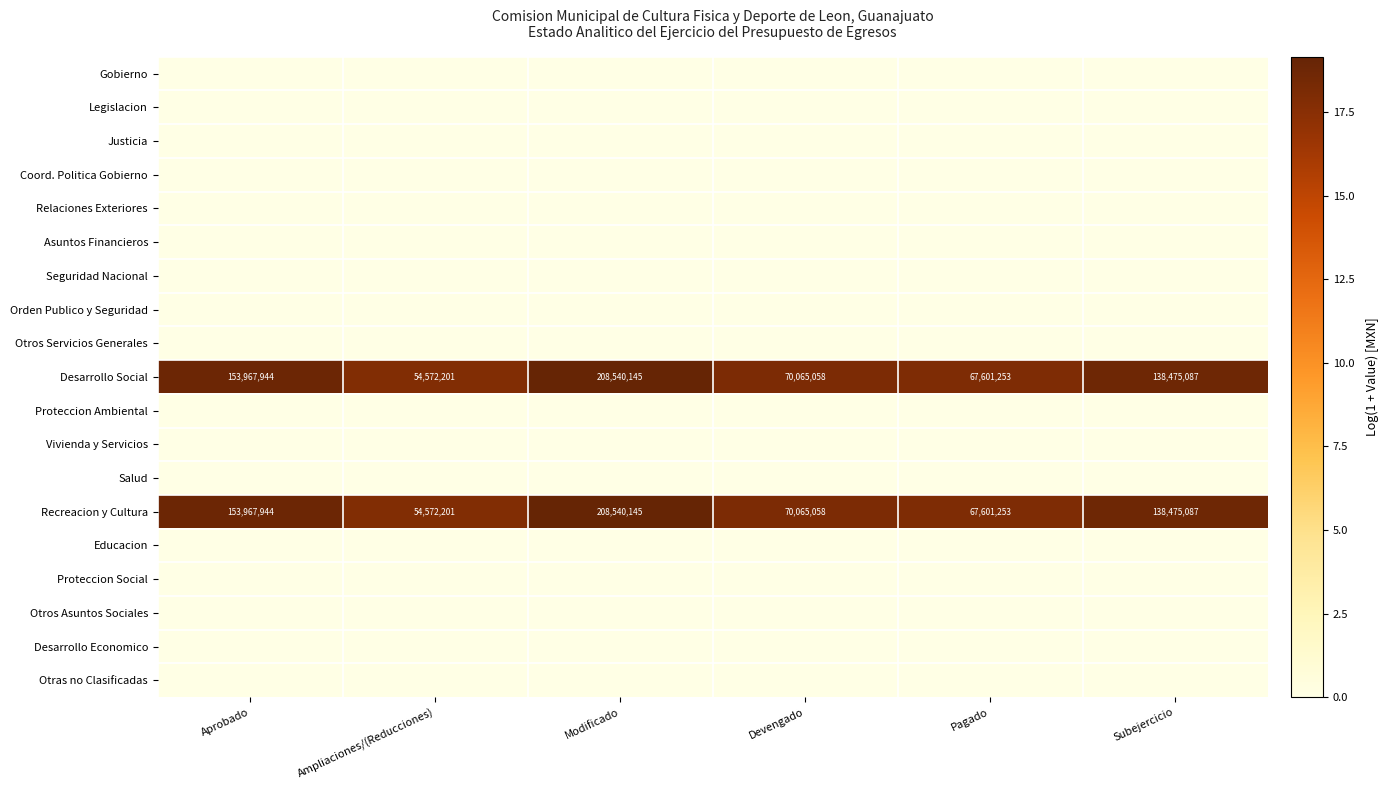

The Recreacion y Cultura series shows 21225506 at Pagado. True or false?

False